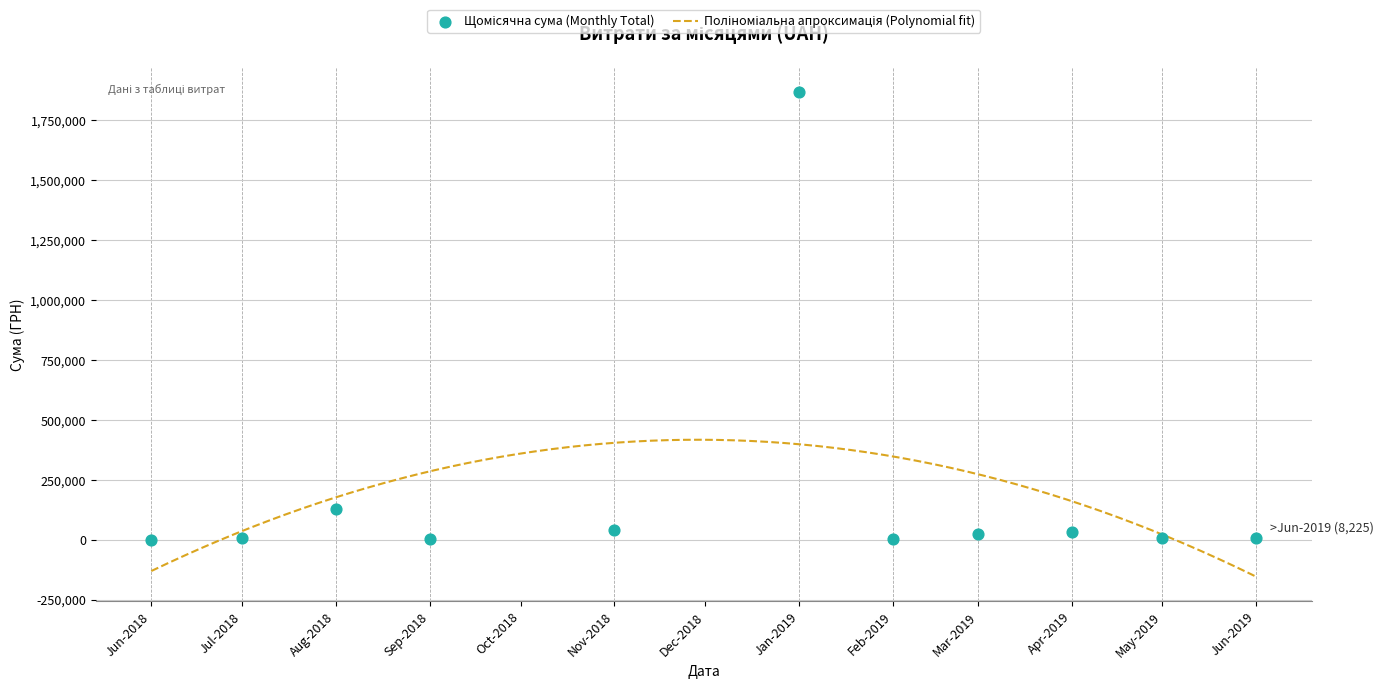

Between 12 and 17, which is larger?

17